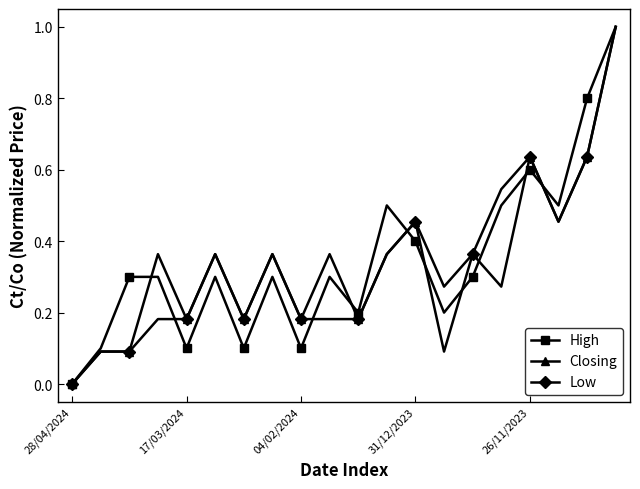

What is the value of the High point at the 5th from the left?

0.1